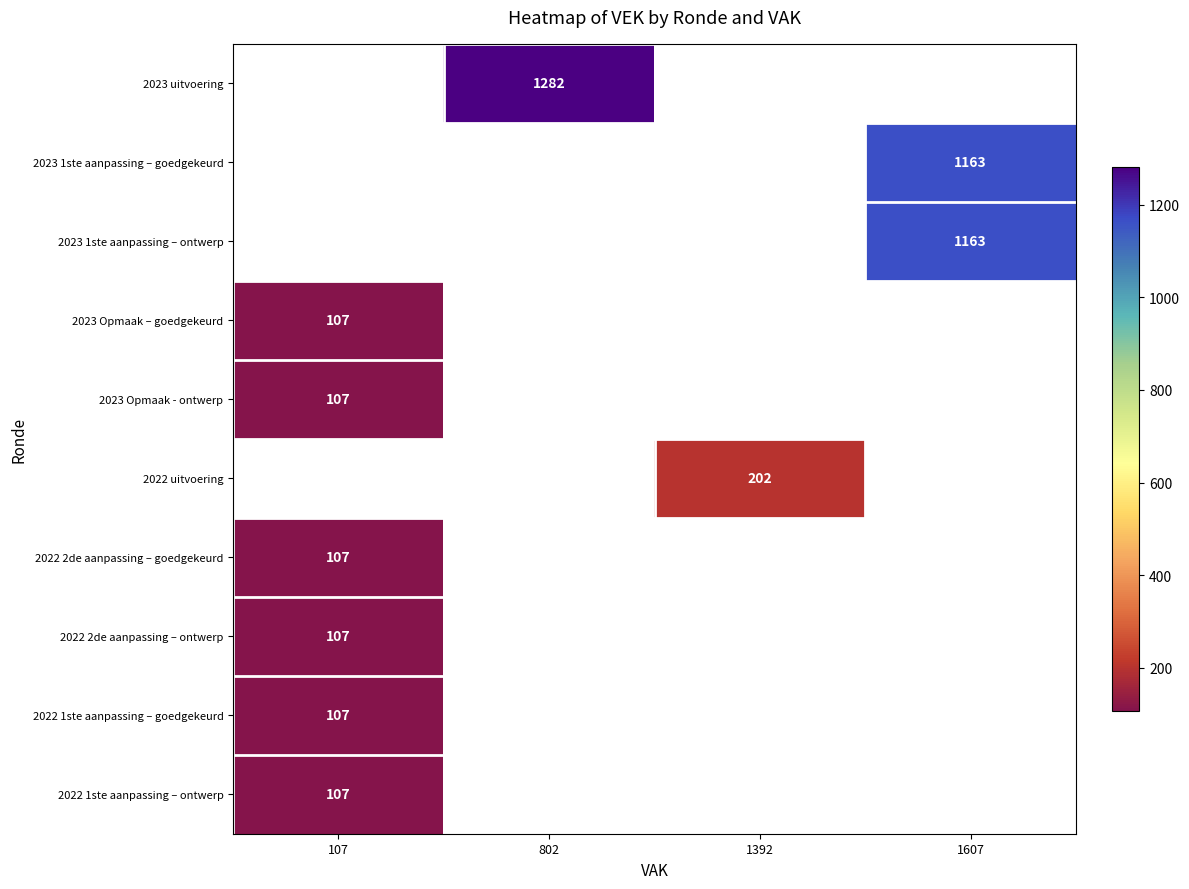

True or false: 2023 1ste aanpassing – ontwerp has a value of 750 at 1607.

False